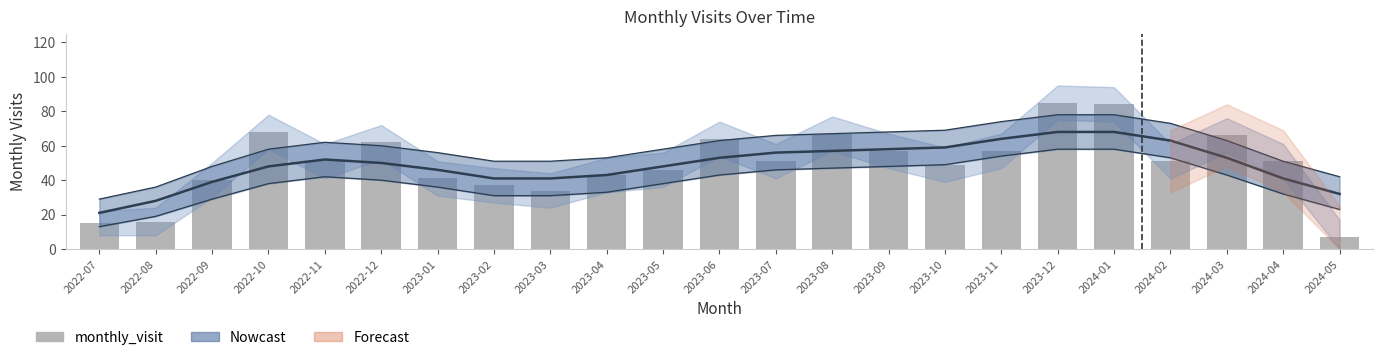

Are the bars horizontal?

No